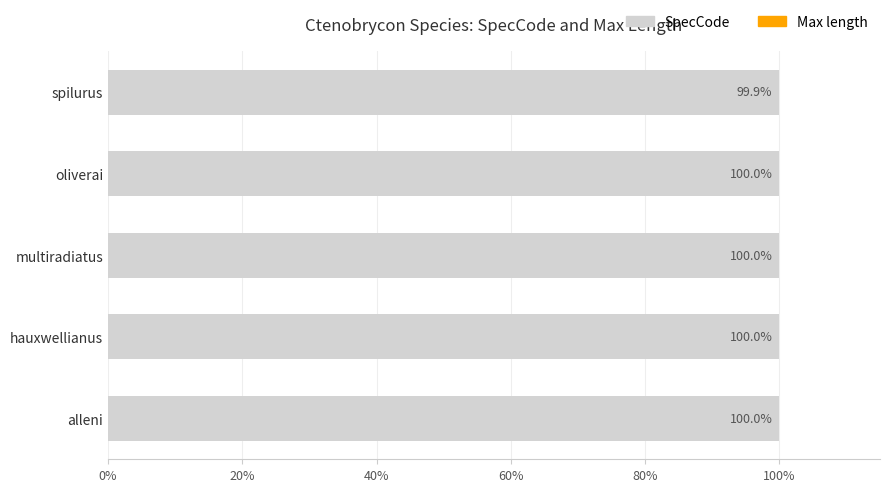

Is it true that SpecCode equals 99.9 at spilurus?

True